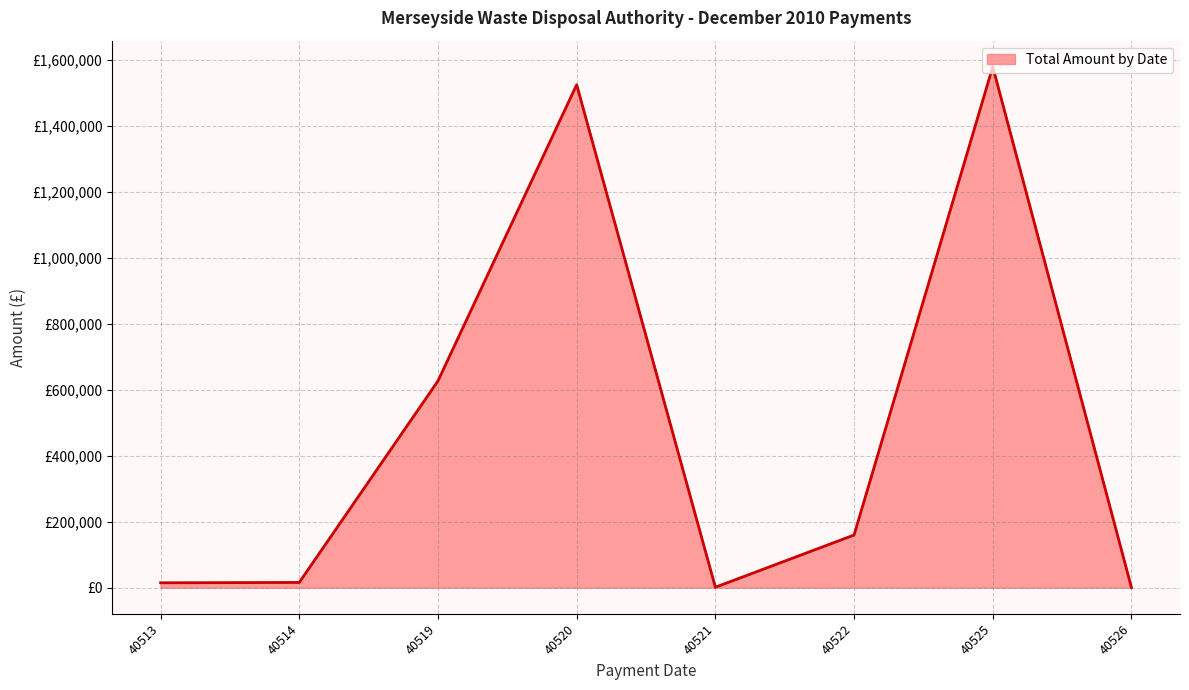

Is this an area chart (filled region under the line)?

Yes